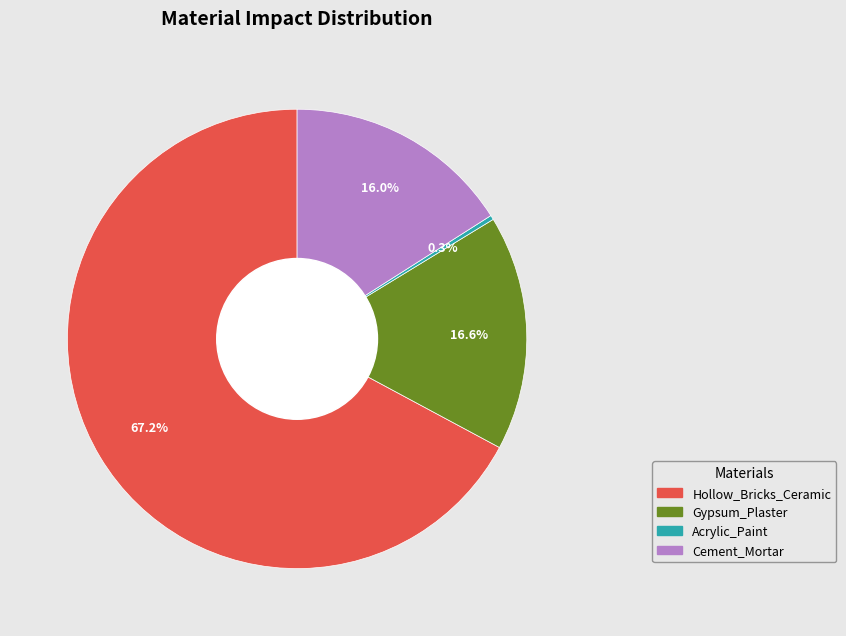

Count the number of slices in the pie.

4